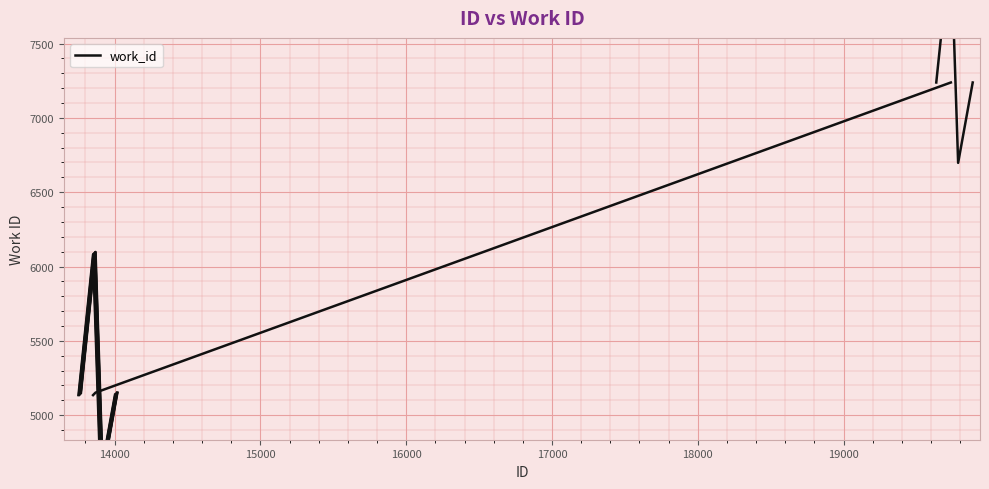

How many data points are less than 5149?

4